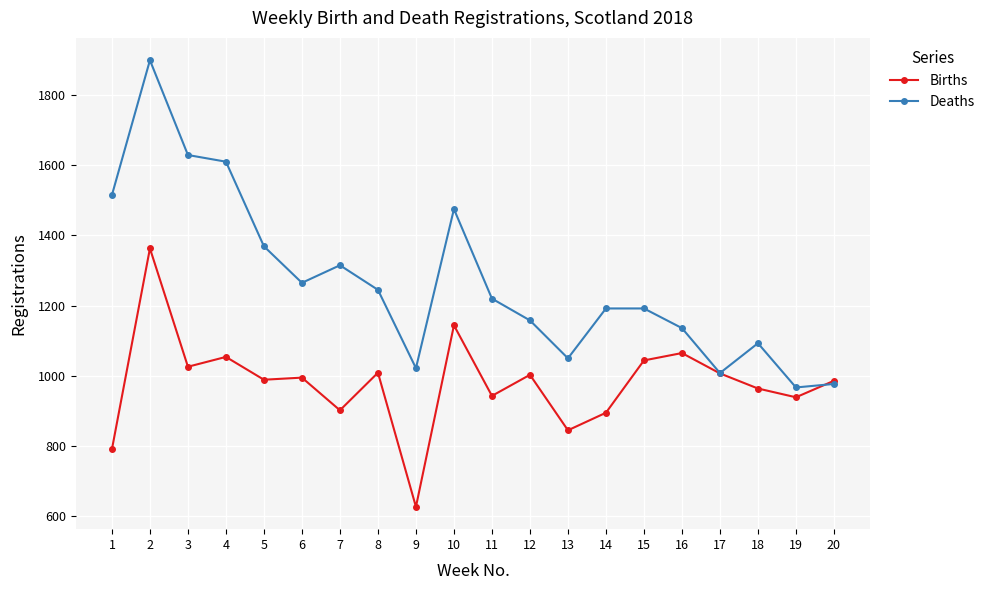

What is the difference between the second highest and minimum values in the Births series?

517